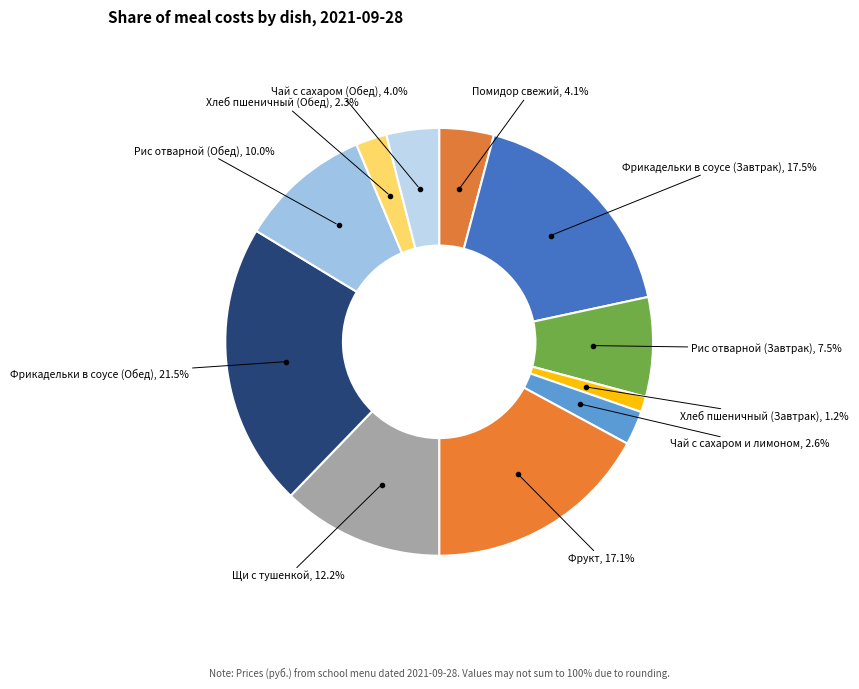

Count the number of slices in the pie.

11